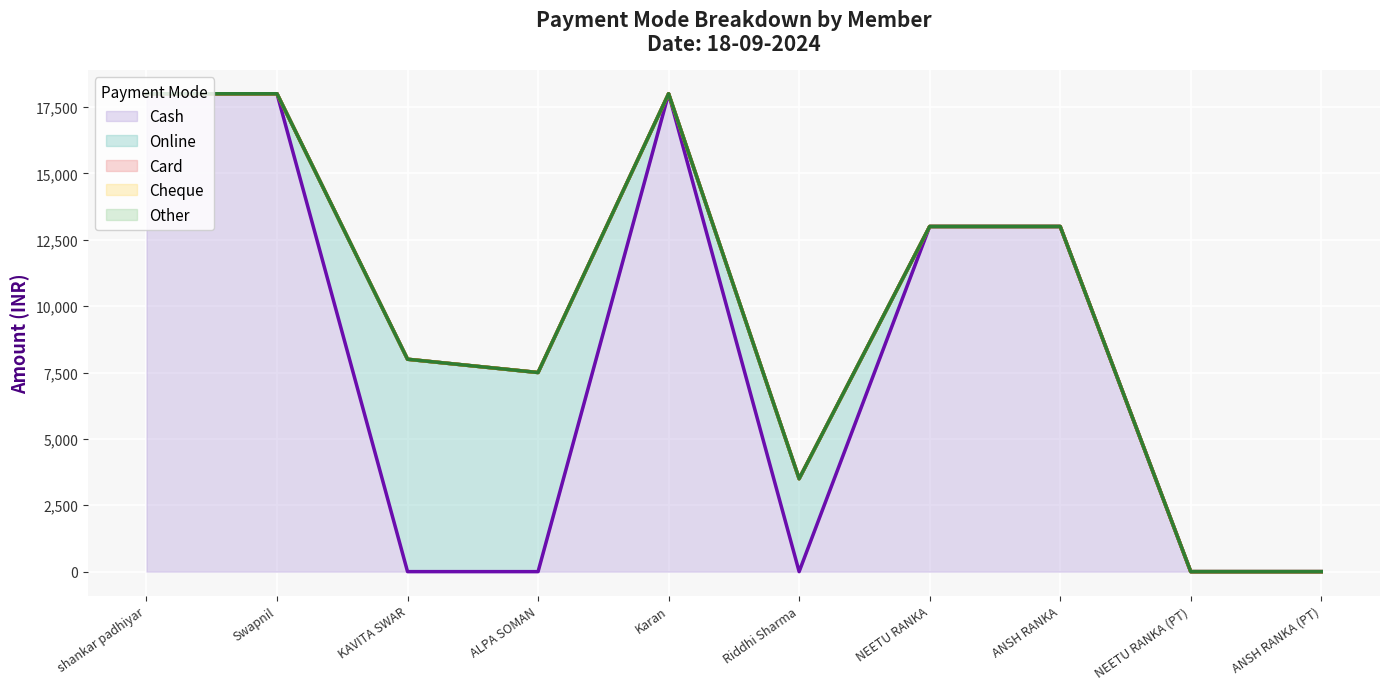

True or false: Other and Online cross at least once.

False